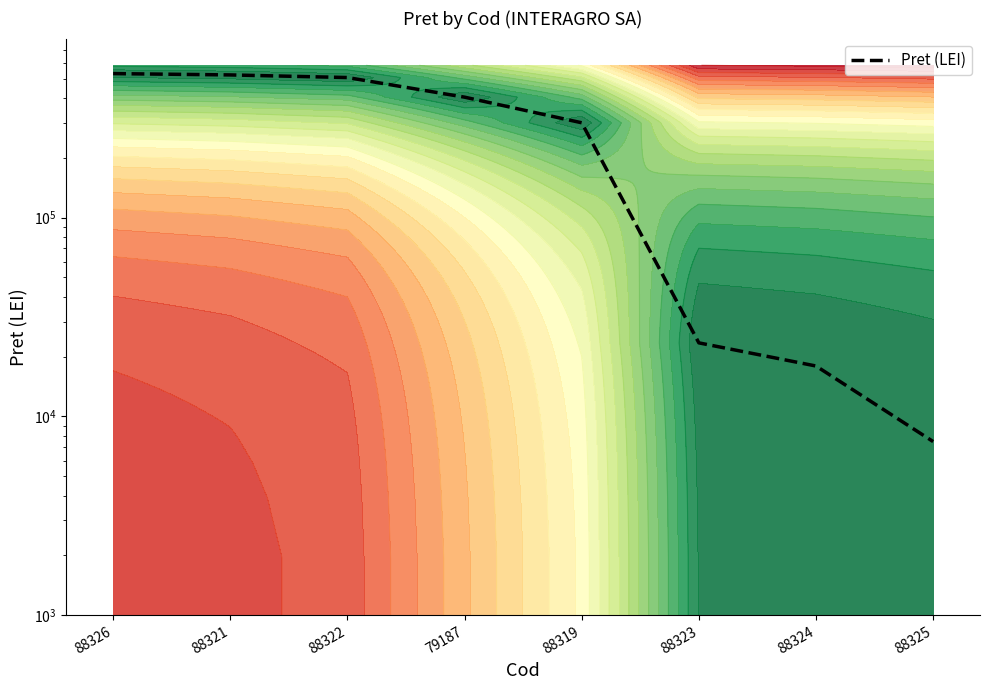

True or false: the data shows 32265 at 88324.

False